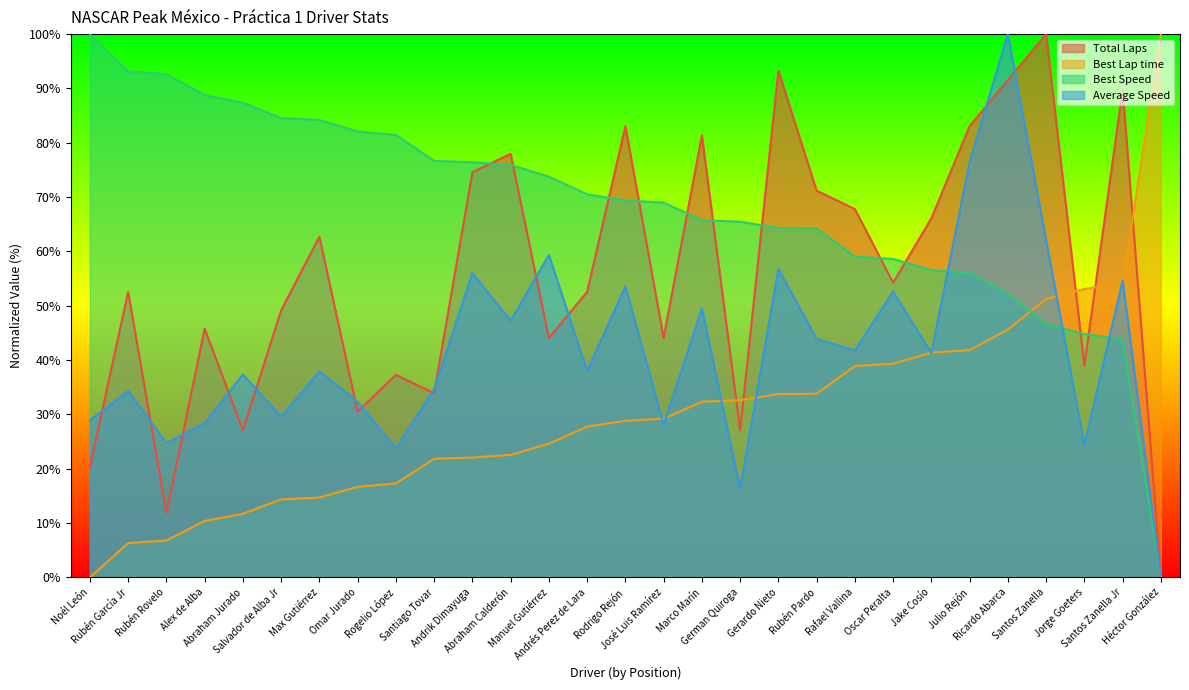

What is the spread (max minus min) of values at Alex de Alba?

78.4